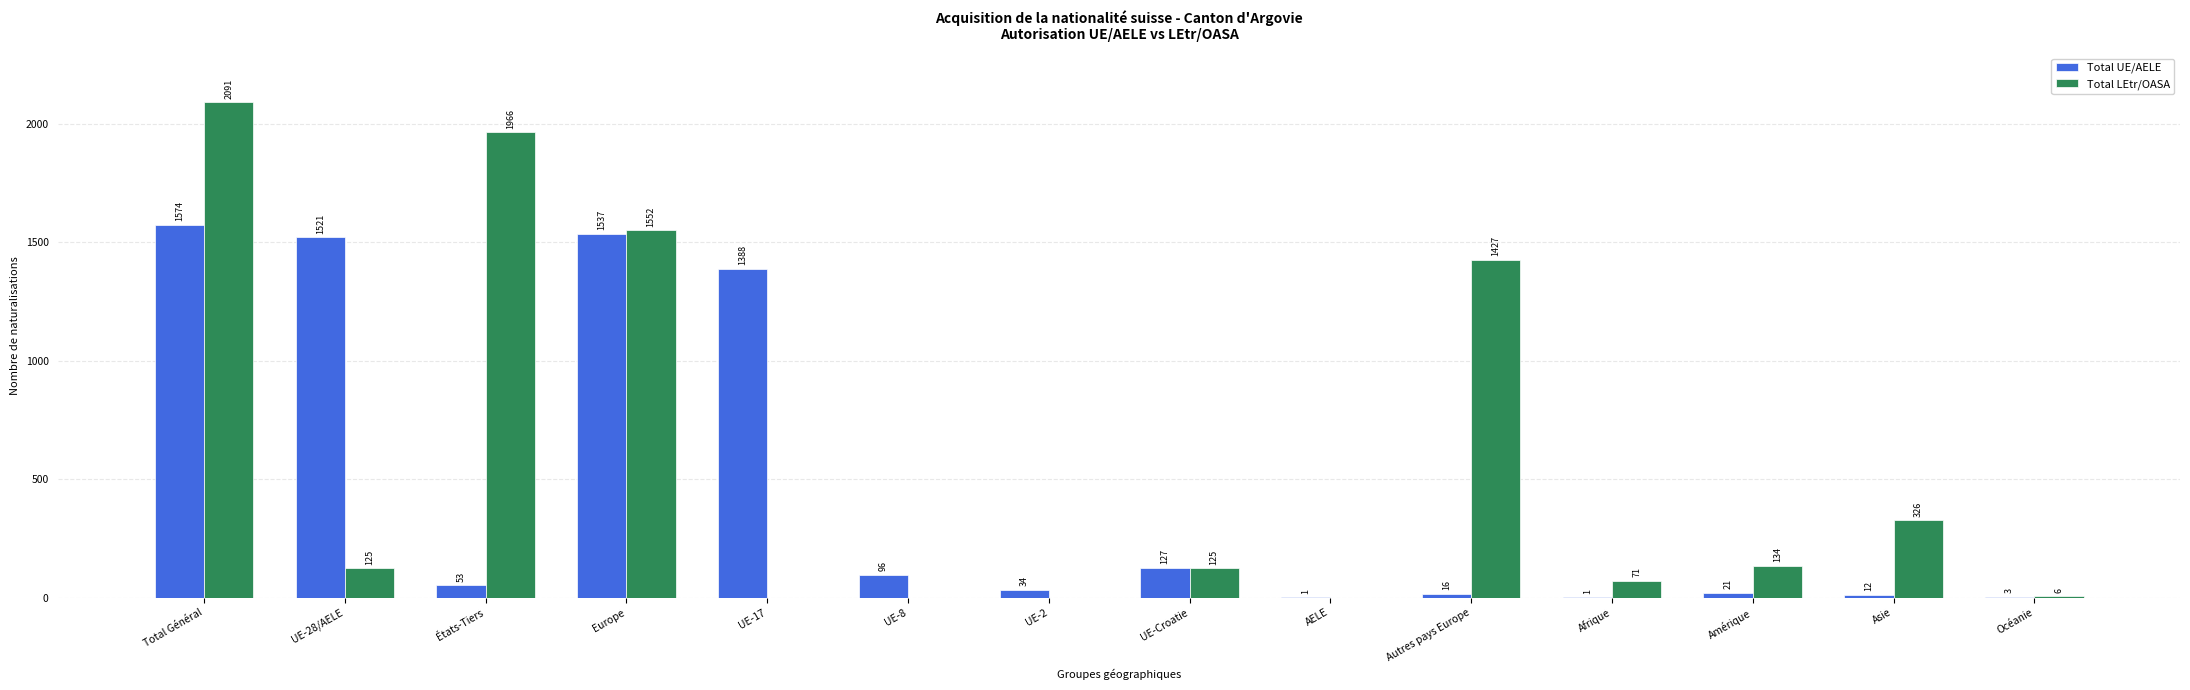

Where does the Total UE/AELE series first go above 53?

Total Général